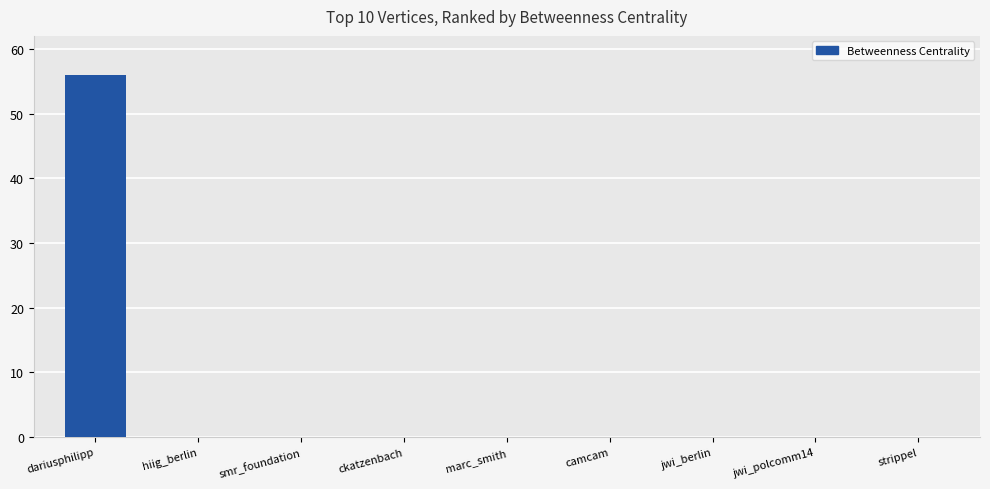

What is the sum of all values?

56